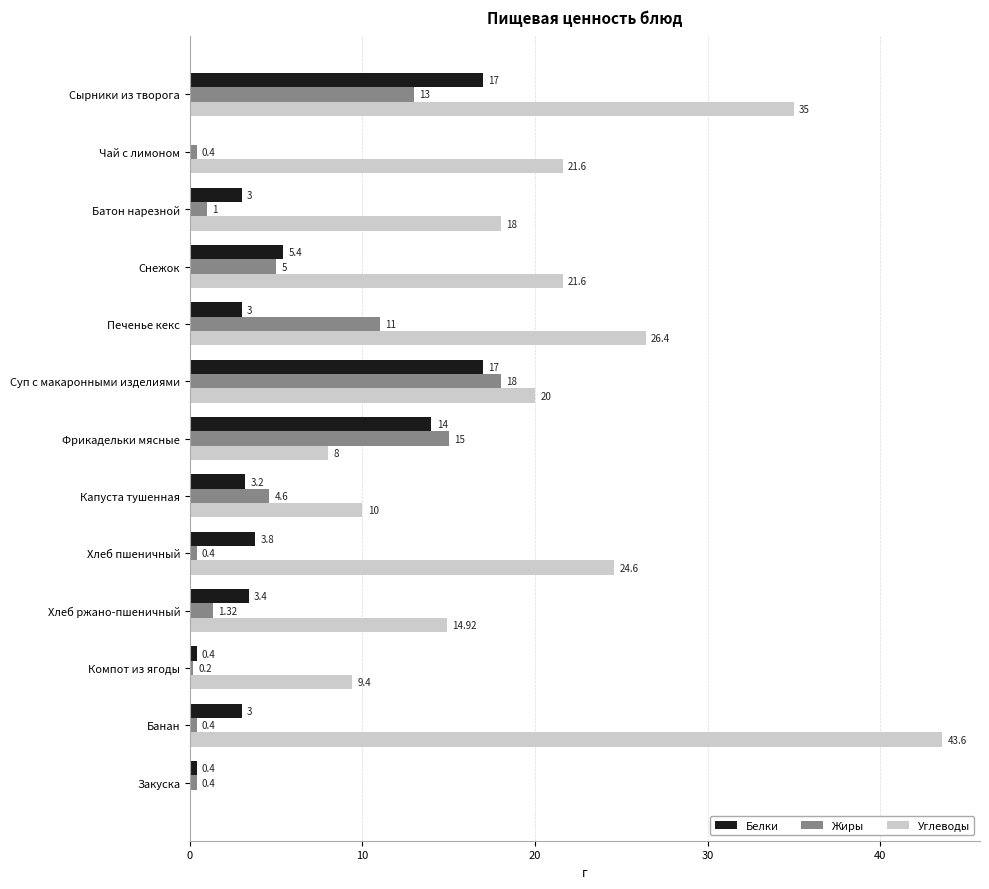

Is the value of Белки at Батон нарезной greater than the value of Углеводы at Банан?

No